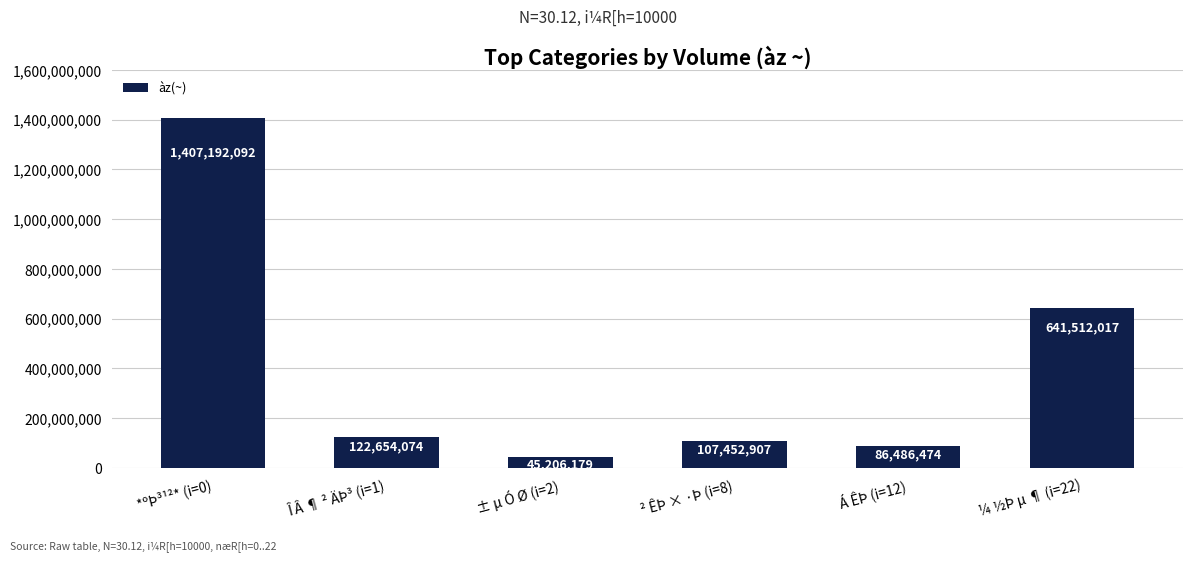

Reading right to left, what are all the values shown in this chart?

641512017	86486474	107452907	45206179	122654074	1407192092